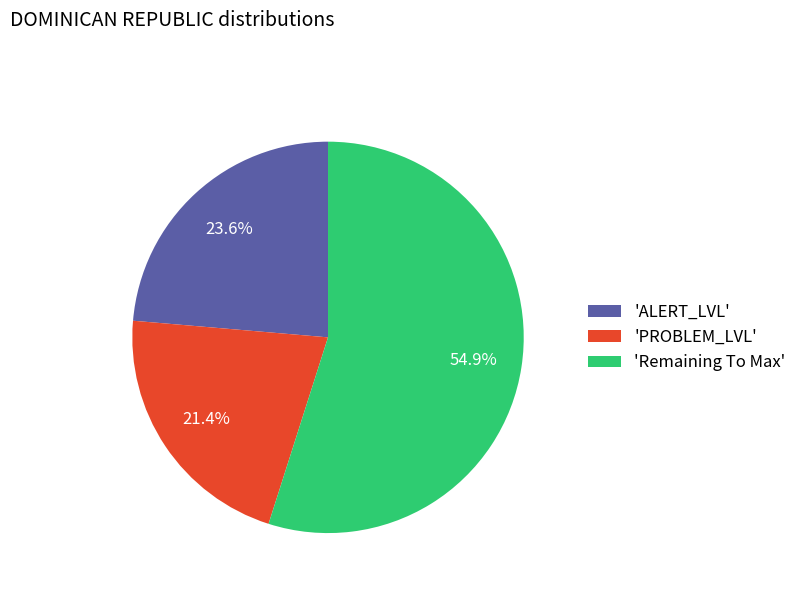

What portion of the pie excludes 'ALERT_LVL'?

76.4%